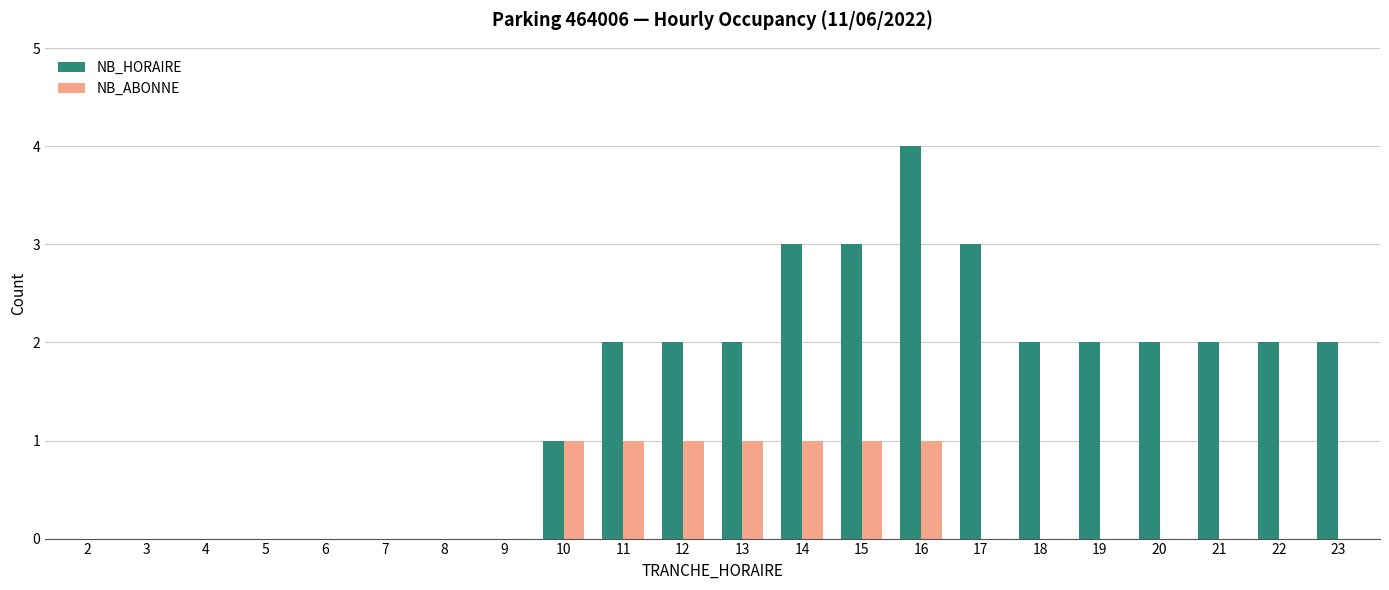

At which category is the sum across all series the highest?

16